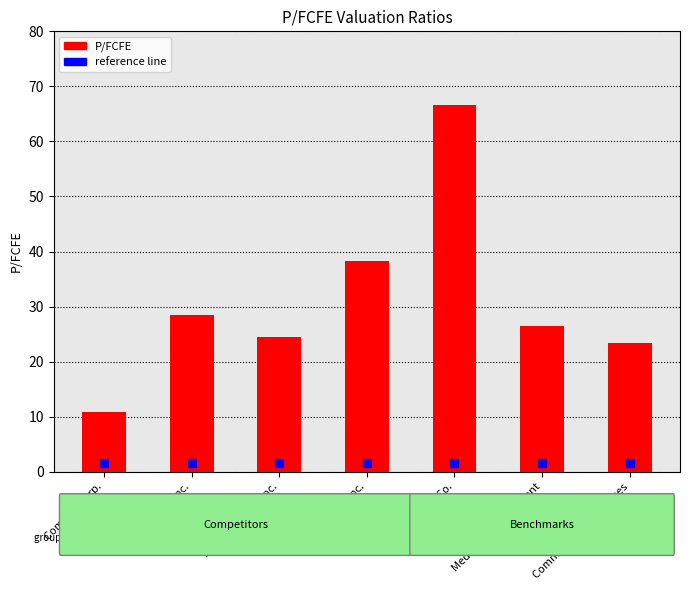

At which label does the data first exceed 26?

Alphabet Inc.